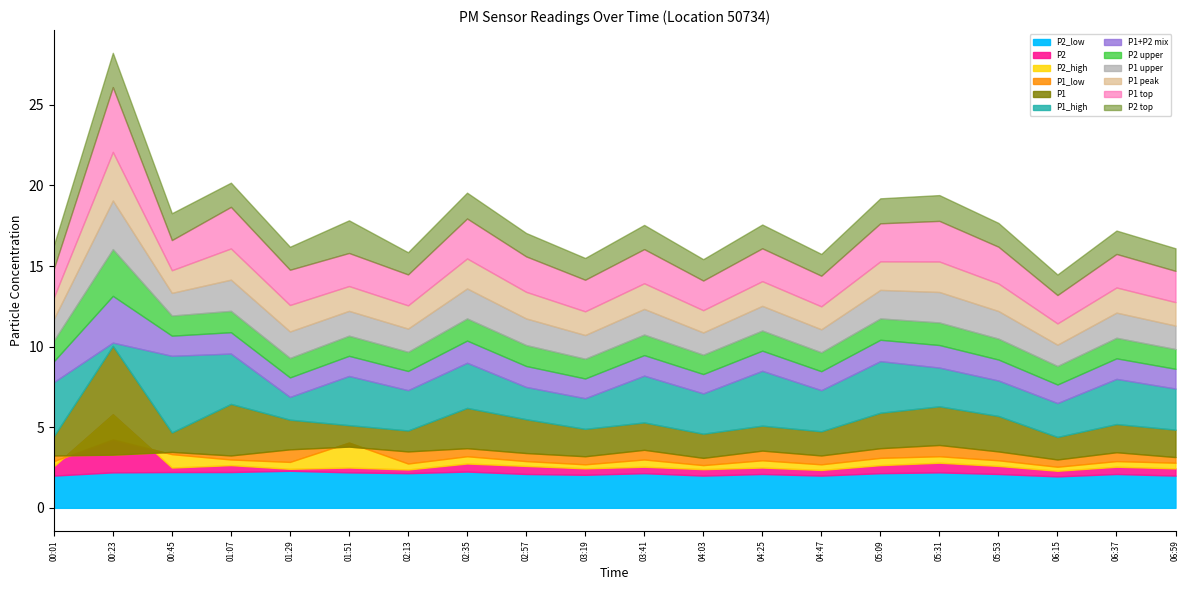

What is the value of the P1_high point at the 1st from the left?

7.8